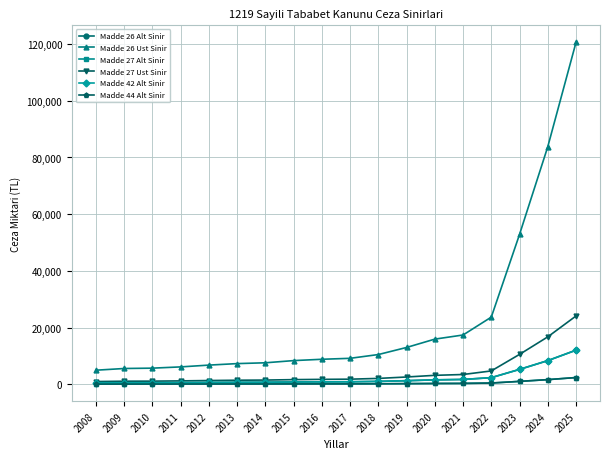

How many lines are shown in the chart?

6